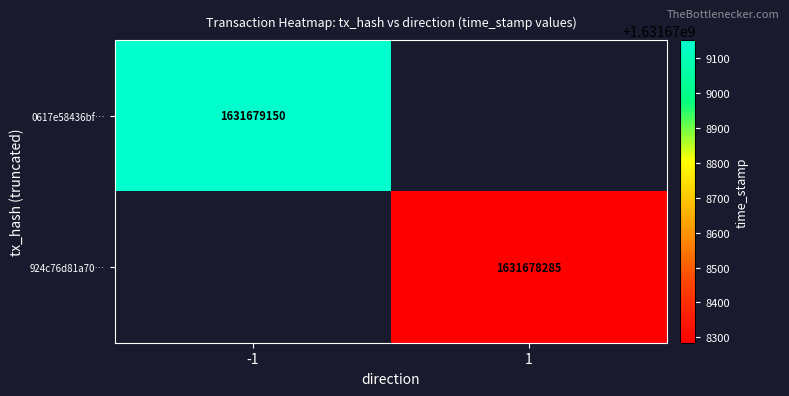

What is the highest value of the 924c76d81a7043dc4bc47c1b5defa520edc2b82 series?

1631678285